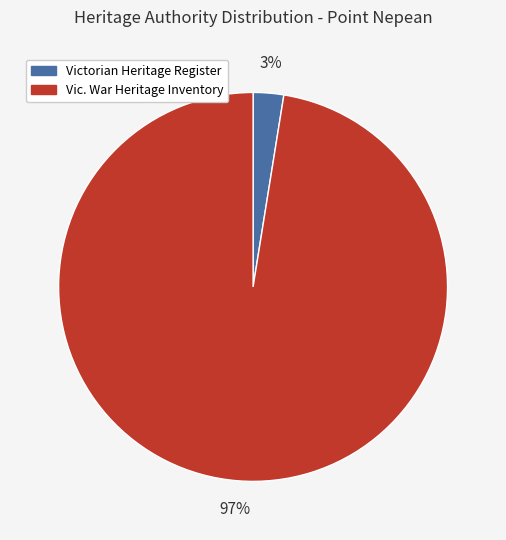

To the nearest percent, what is the average slice percentage?

50%